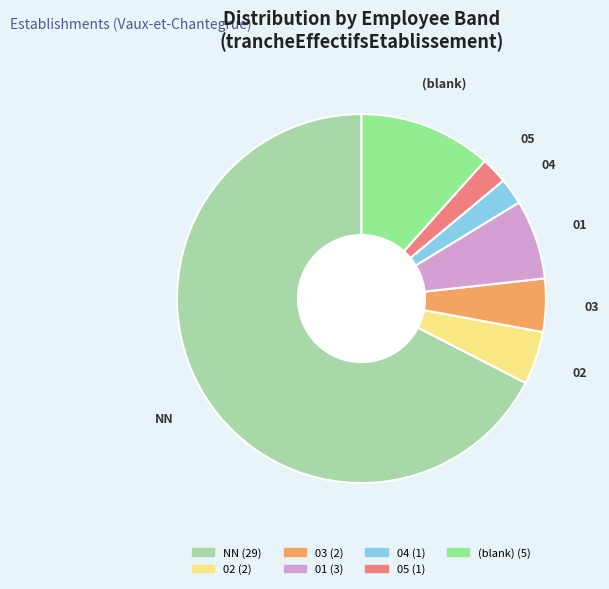

Between 02 and NN, which is larger?

NN